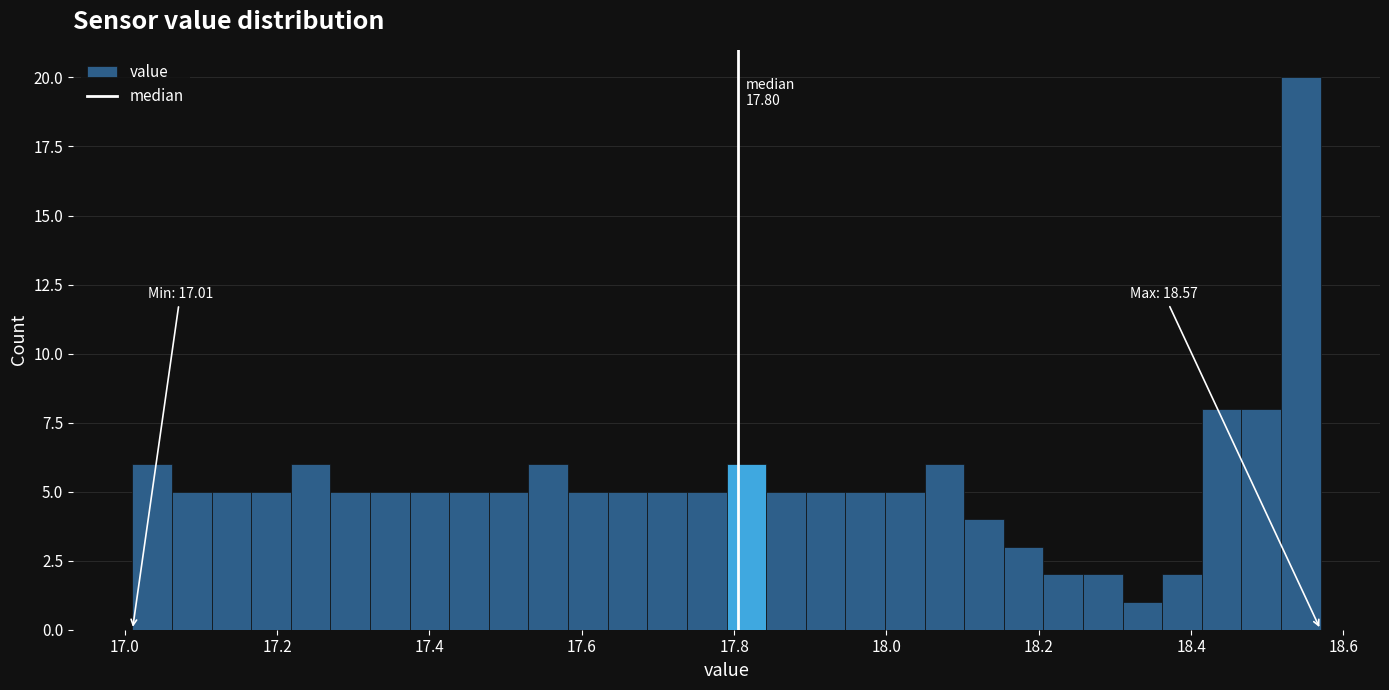

Around what value on the x-axis is the tallest bar? Give the approximate position of its centre, as read against the axis.

18.54